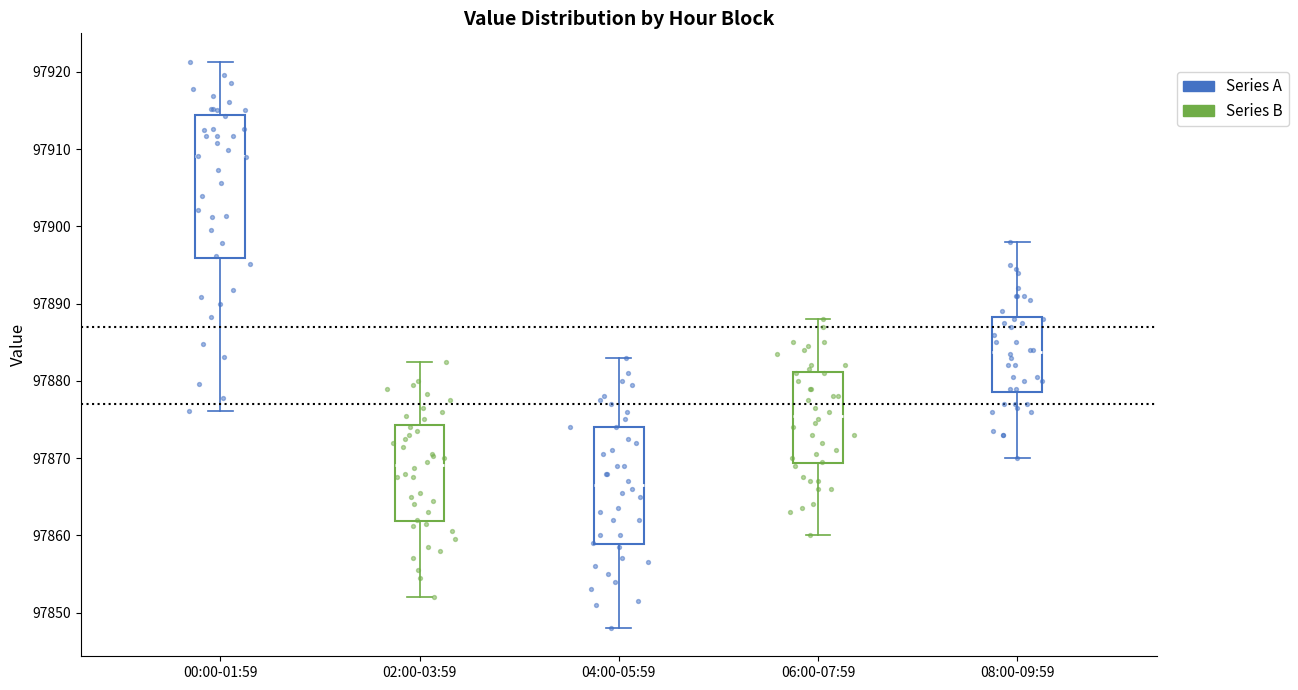

Reading left to right, read every box against the y-axis: the position of its median line, the range the box covers, and the ends of its whiskers. The values are not printed on the chart, so give them approximately, as read against the axis.

00:00-01:59: median 97909, box 97896 to 97914, whiskers 97876 to 97921
02:00-03:59: median 97869, box 97862 to 97874, whiskers 97852 to 97883
04:00-05:59: median 97867, box 97859 to 97874, whiskers 97848 to 97883
06:00-07:59: median 97876, box 97869 to 97881, whiskers 97860 to 97888
08:00-09:59: median 97884, box 97879 to 97888, whiskers 97870 to 97898